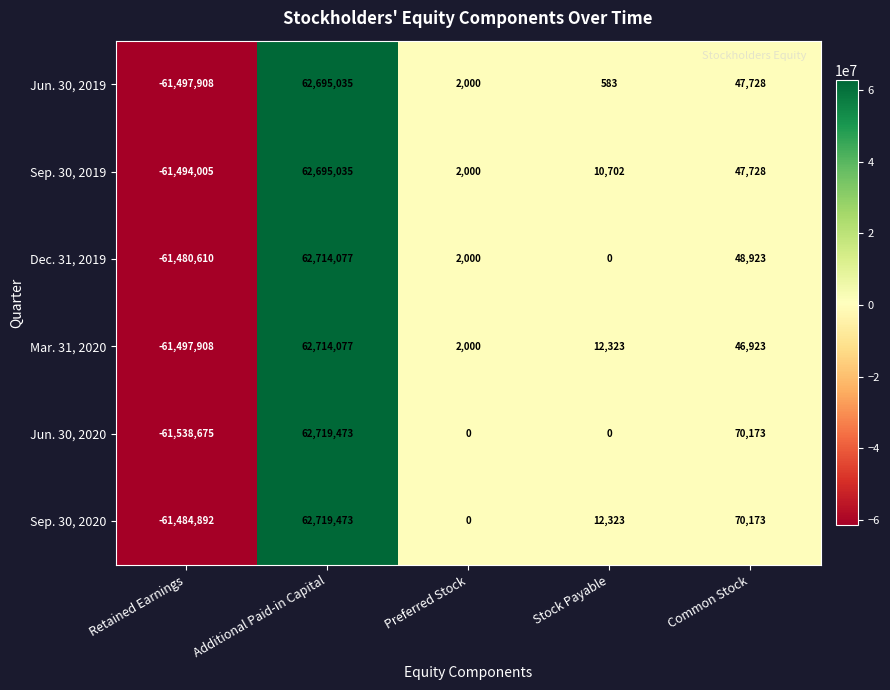

Where does the Jun. 30, 2019 series first go above 2000?

Additional Paid-in Capital